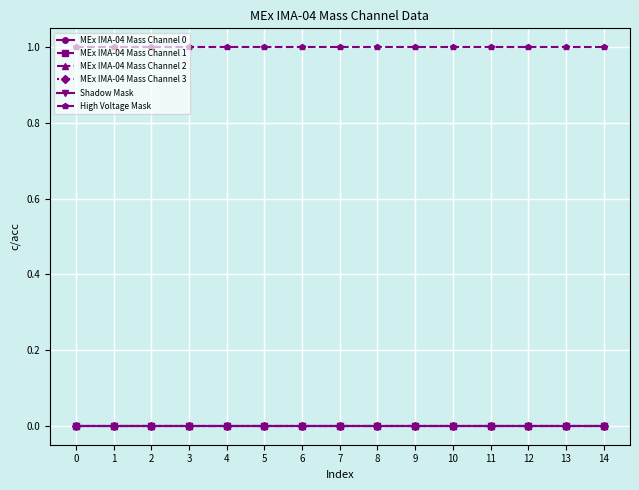

What is the difference between the highest and lowest values at 1?

1